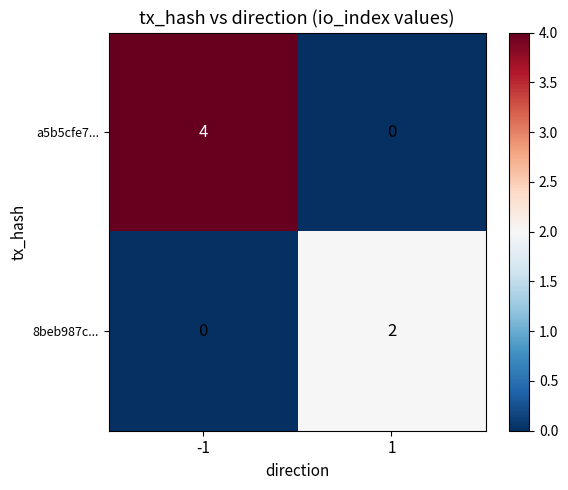

What is the difference between the highest and lowest values at 1?

2